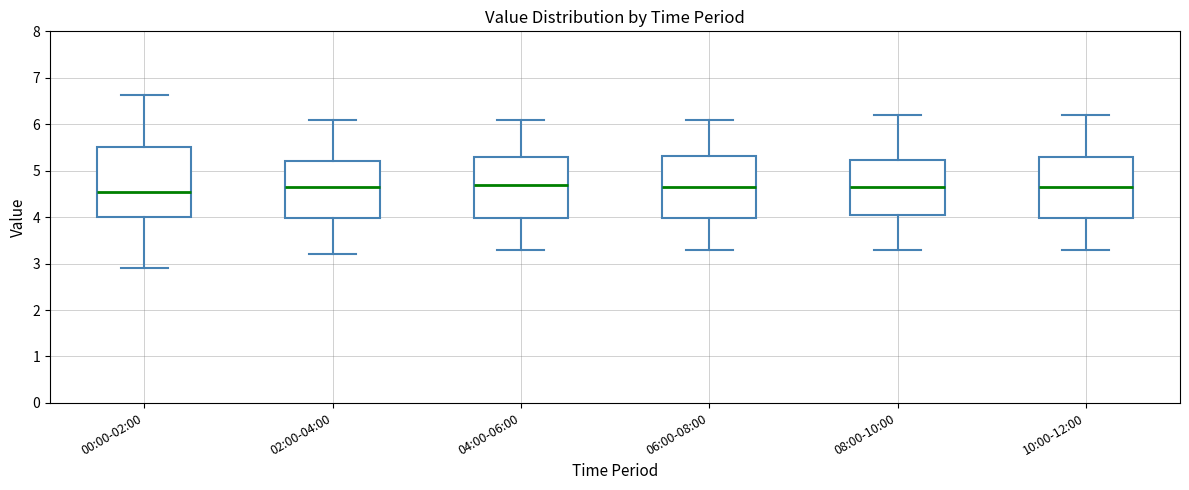

Where does the lower whisker of the box for 06:00-08:00 end on the y-axis? The values are not printed on the chart, so give them approximately, as read against the axis.

3.3